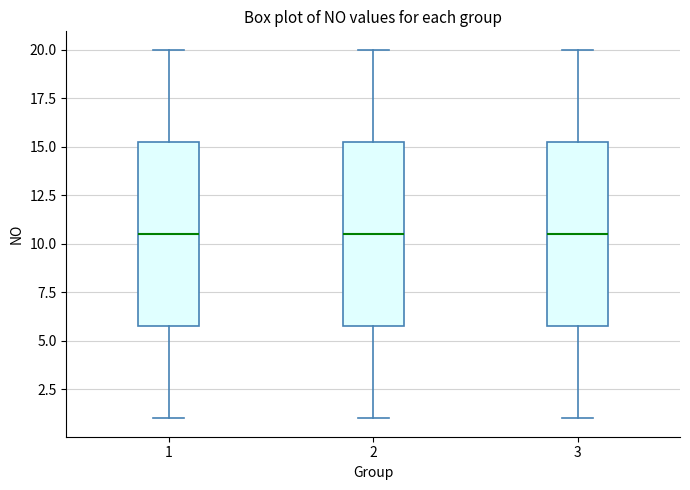

Where does the upper whisker of the box at x = 3 end on the y-axis? The values are not printed on the chart, so give them approximately, as read against the axis.

20.0